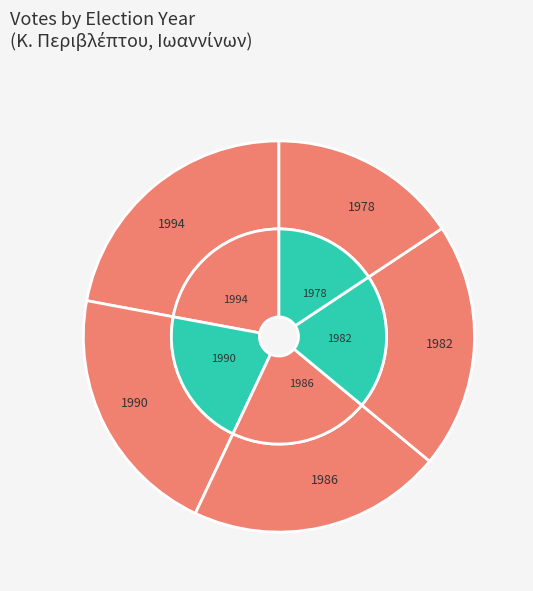

How many slices are in this pie chart?

5